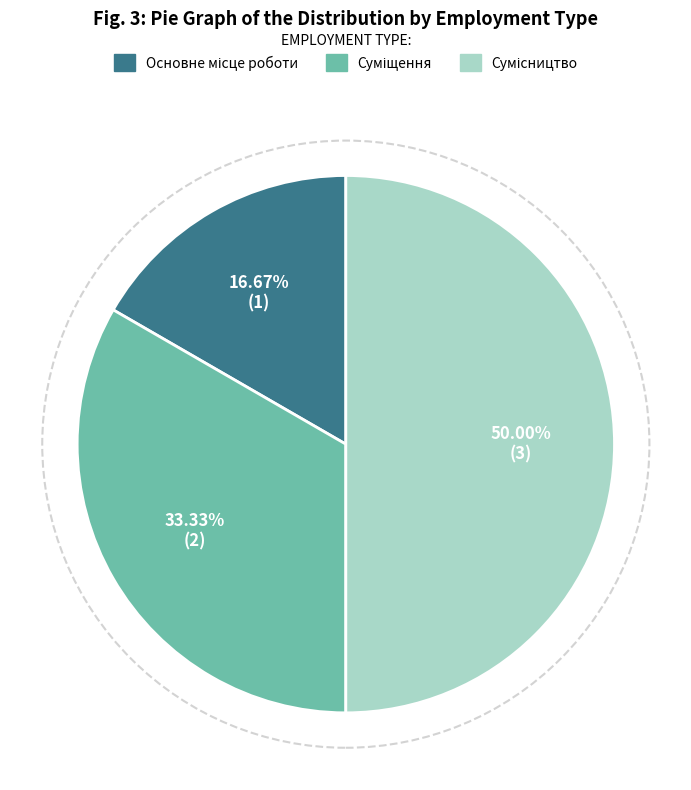

How many slices are in this pie chart?

3